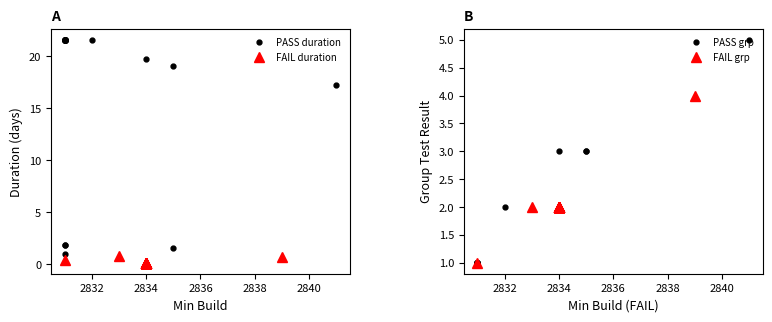

What is the highest value of the PASS duration series?

21.6